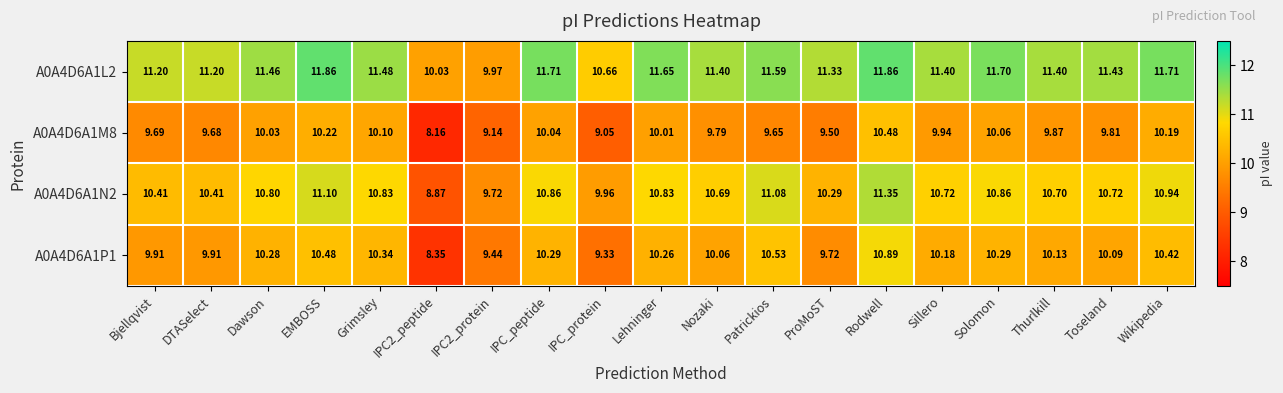

At which category is the sum across all series the highest?

Rodwell